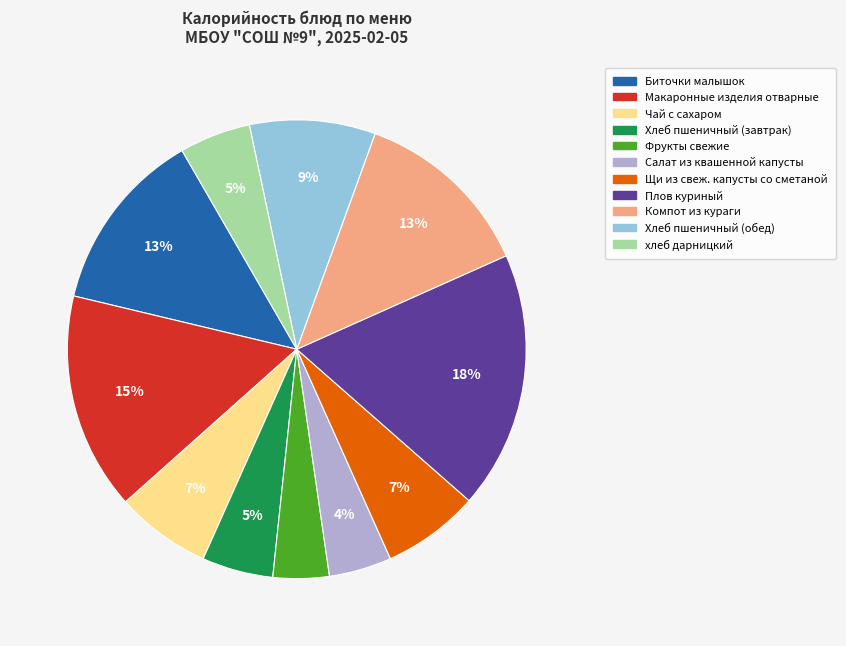

Is Чай с сахаром the majority of the pie?

No